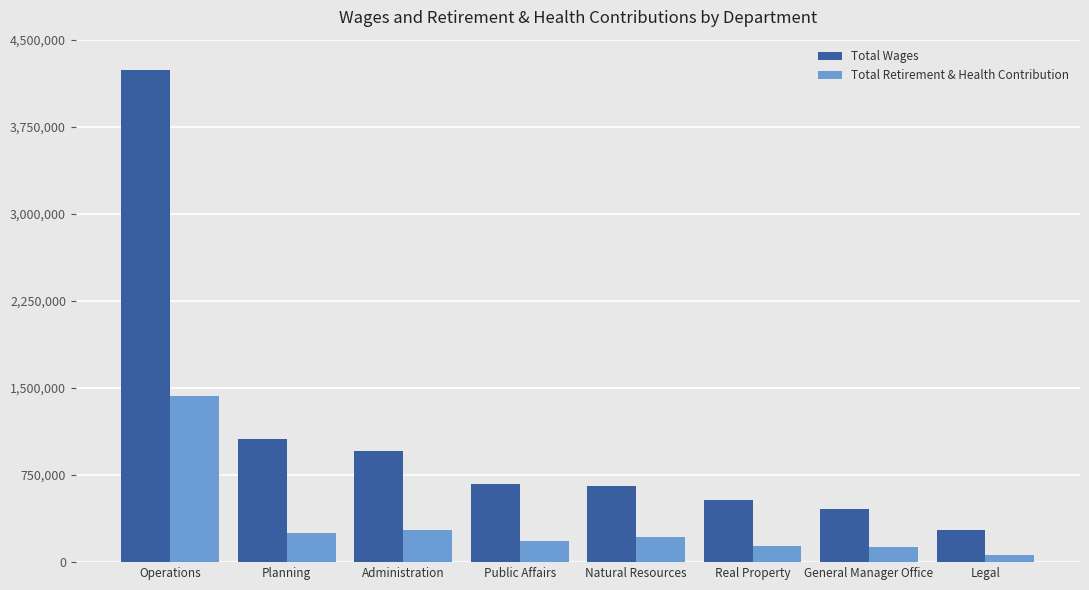

Which series has the widest spread of values?

Total Wages